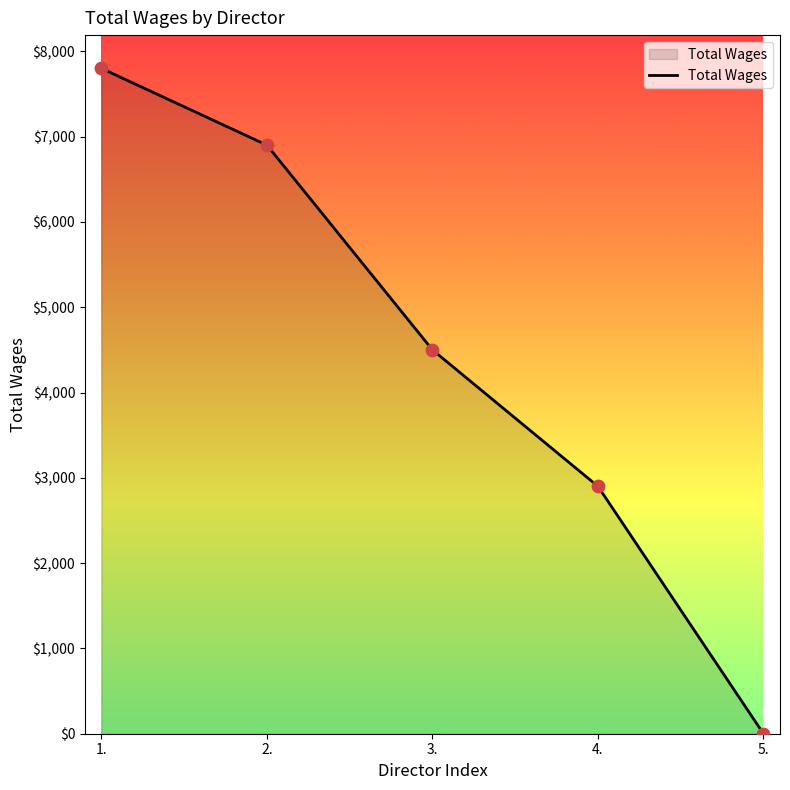

What is the change in value from 2. to 4.?

-4000